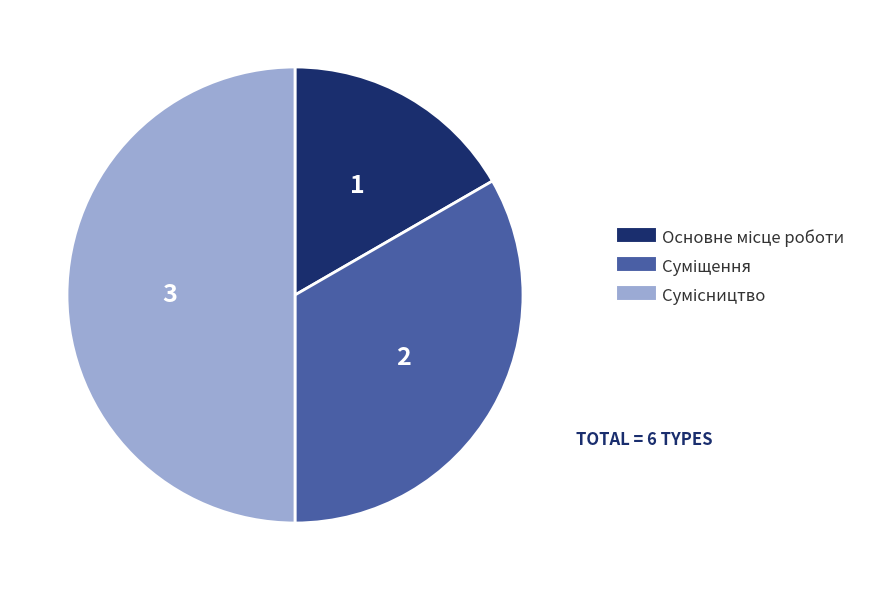

To the nearest percent, what percentage of the pie is Основне місце роботи?

17%